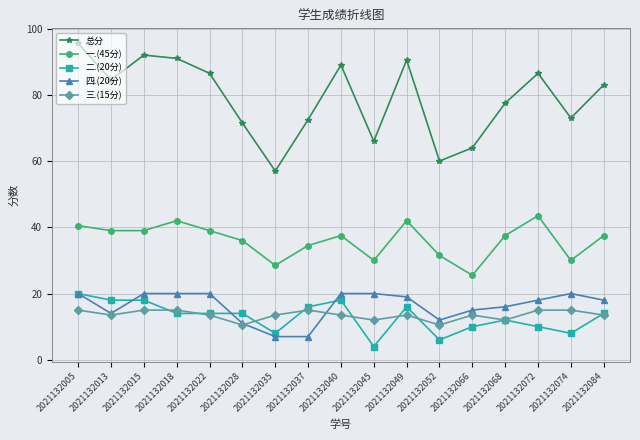

Which series has the largest total across all categories?

总分